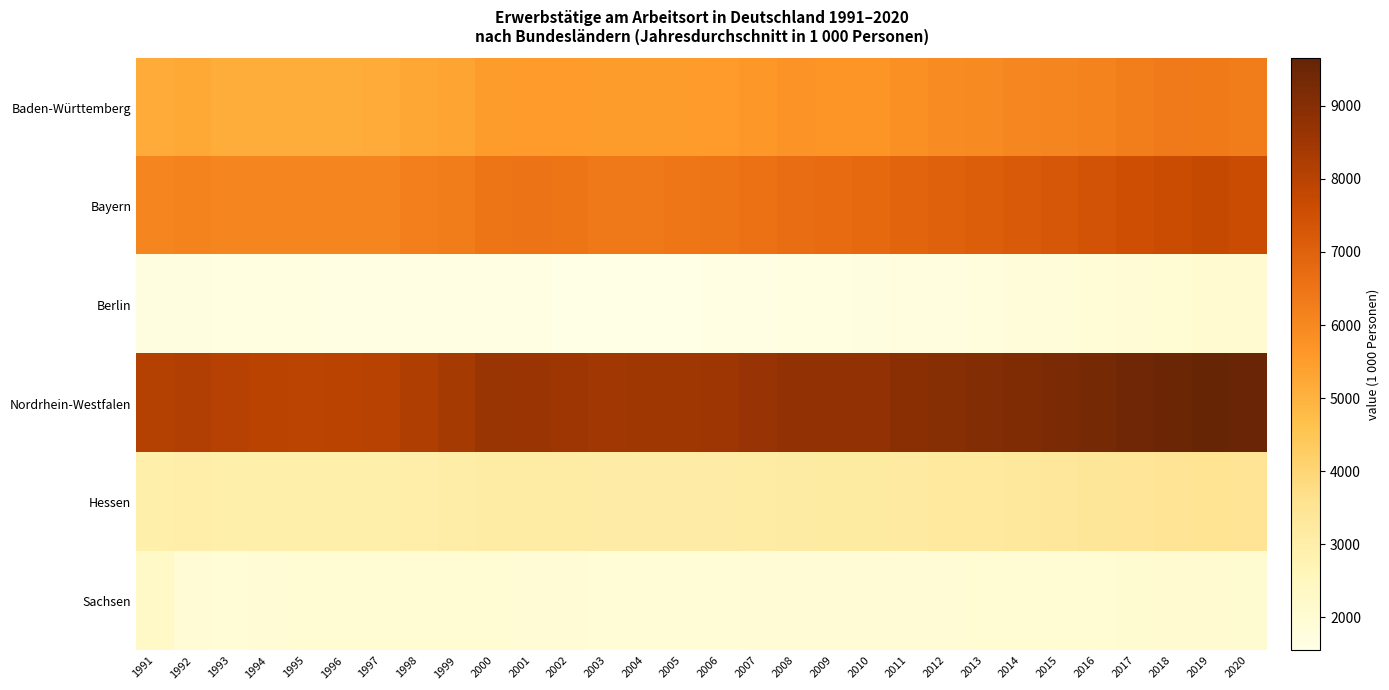

Reading right to left, list all the values displayed in this chart.

Baden-Württemberg: 2020=6316.7	2019=6385.5	2018=6341.5	2017=6256.4	2016=6167.3	2015=6090.6	2014=6039.9	2013=5963.2	2012=5888.2	2011=5802.6	2010=5720.1	2009=5718.5	2008=5752.5	2007=5659.6	2006=5563.4	2005=5527.8	2004=5520.9	2003=5507.0	2002=5558.9	2001=5556.7	2000=5509.3	1999=5342.2	1998=5252.1	1997=5180.4	1996=5152.3	1995=5116.3	1994=5104.3	1993=5149.5	1992=5230.6	1991=5174.5
Bayern: 2020=7653.8	2019=7728.5	2018=7654.2	2017=7529.9	2016=7408.9	2015=7290.0	2014=7181.6	2013=7099.2	2012=7015.4	2011=6901.7	2010=6780.8	2009=6730.0	2008=6704.7	2007=6598.5	2006=6478.9	2005=6422.0	2004=6401.1	2003=6399.9	2002=6478.9	2001=6497.4	2000=6460.9	1999=6323.6	1998=6211.7	1997=6088.6	1996=6081.1	1995=6091.6	1994=6087.1	1993=6087.6	1992=6138.7	1991=6059.3
Berlin: 2020=2057.6	2019=2066.7	2018=2022.9	2017=1961.1	2016=1902.3	2015=1851.1	2014=1812.3	2013=1778.7	2012=1744.9	2011=1707.1	2010=1691.8	2009=1673.4	2008=1645.8	2007=1614.4	2006=1581.8	2005=1557.1	2004=1557.2	2003=1548.8	2002=1571.6	2001=1598.7	2000=1618.2	1999=1587.3	1998=1588.9	1997=1601.1	1996=1635.4	1995=1661.3	1994=1659.9	1993=1670.7	1992=1678.6	1991=1706.0
Nordrhein-Westfalen: 2020=9558.0	2019=9648.9	2018=9551.2	2017=9428.3	2016=9318.7	2015=9223.4	2014=9128.2	2013=9057.3	2012=8995.9	2011=8908.6	2010=8787.7	2009=8772.2	2008=8786.4	2007=8664.6	2006=8524.6	2005=8484.0	2004=8498.7	2003=8452.8	2002=8539.9	2001=8576.8	2000=8615.7	1999=8365.4	1998=8184.4	1997=8026.8	1996=7971.6	1995=7934.2	1994=7960.4	1993=8037.5	1992=8145.8	1991=8072.6
Hessen: 2020=3493.1	2019=3528.6	2018=3498.4	2017=3446.3	2016=3385.0	2015=3341.5	2014=3306.8	2013=3271.4	2012=3256.6	2011=3219.5	2010=3178.8	2009=3174.1	2008=3161.9	2007=3126.2	2006=3086.0	2005=3073.4	2004=3082.9	2003=3077.3	2002=3119.5	2001=3130.5	2000=3120.6	1999=3040.1	1998=2990.7	1997=2961.7	1996=2965.6	1995=2951.9	1994=2955.9	1993=2970.8	1992=2998.3	1991=2958.1
Sachsen: 2020=2050.5	2019=2072.2	2018=2060.6	2017=2042.4	2016=2021.7	2015=2005.4	2014=2009.7	2013=2002.8	2012=1991.1	2011=1974.7	2010=1970.6	2009=1959.5	2008=1968.1	2007=1956.9	2006=1928.1	2005=1907.6	2004=1925.6	2003=1925.0	2002=1934.6	2001=1956.3	2000=2002.1	1999=2006.2	1998=1993.3	1997=1993.9	1996=2020.8	1995=2020.4	1994=1963.9	1993=1908.5	1992=1968.7	1991=2257.1